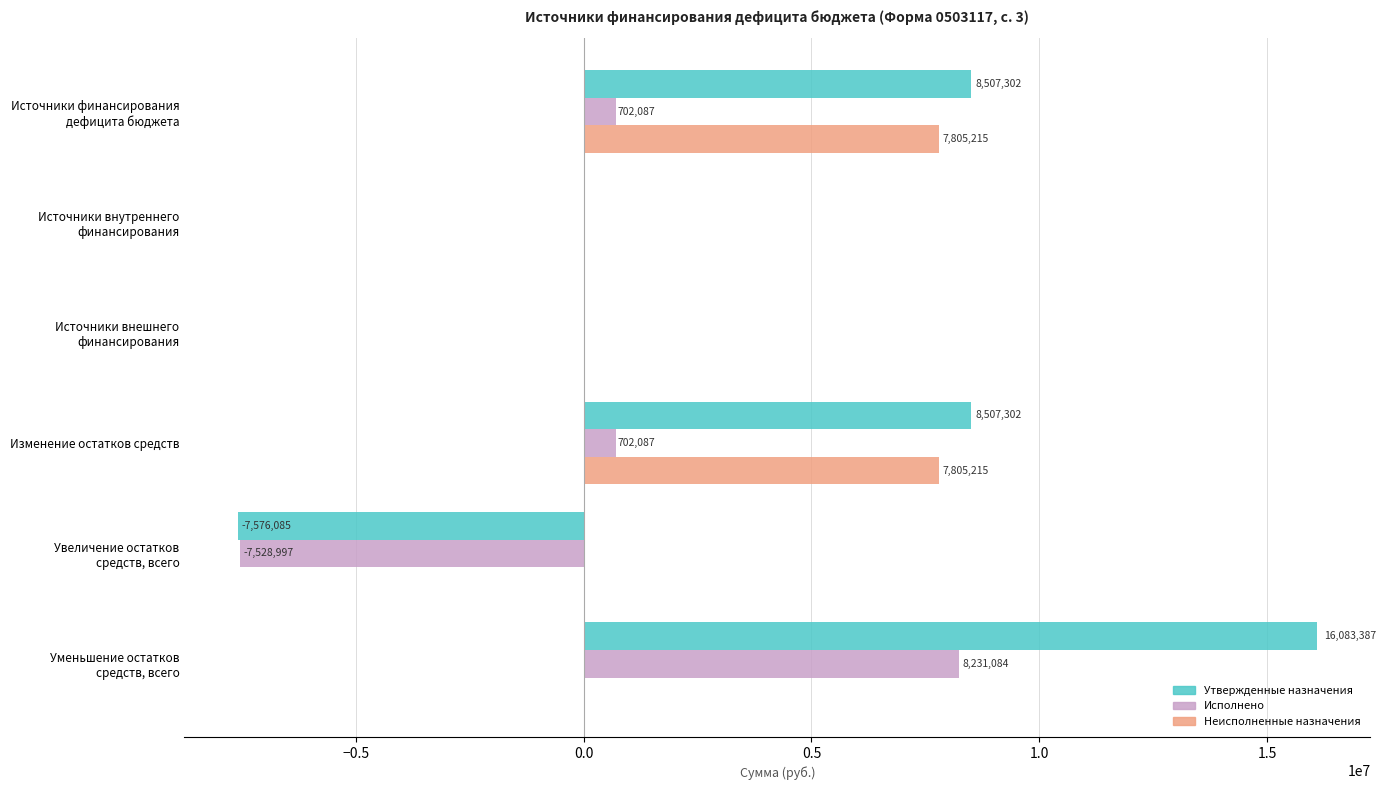

What is the maximum value shown in the chart?

16083387.1